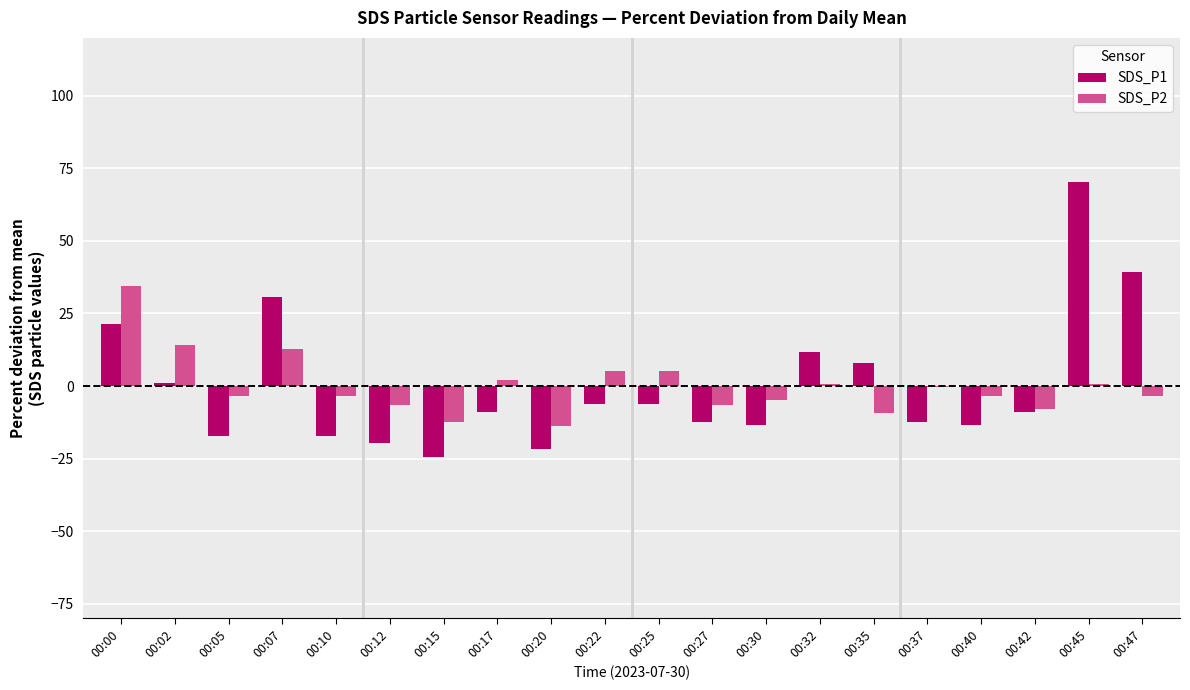

How many positive values does the SDS_P1 series have?

7